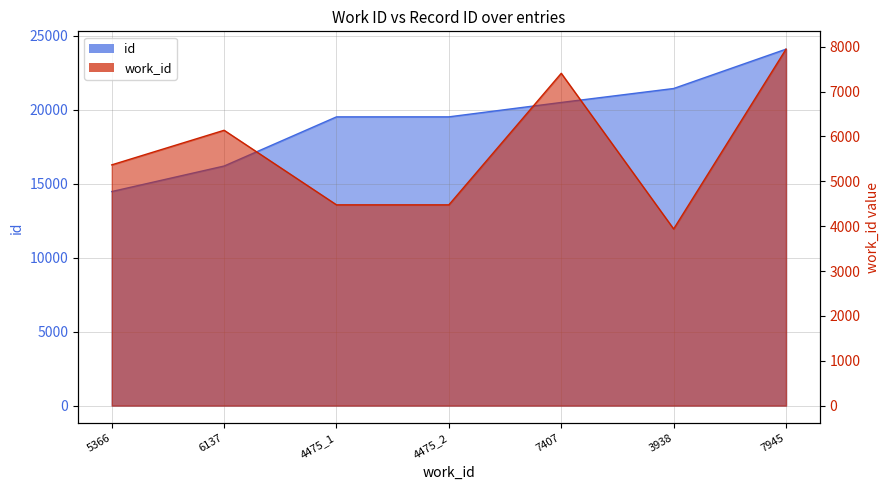

At which category is the sum across all series the highest?

7945